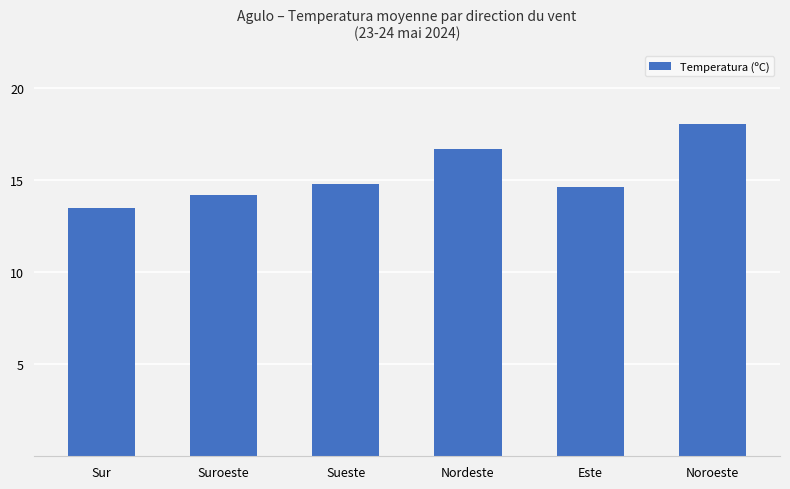

True or false: the data shows 3.8 at Suroeste.

False